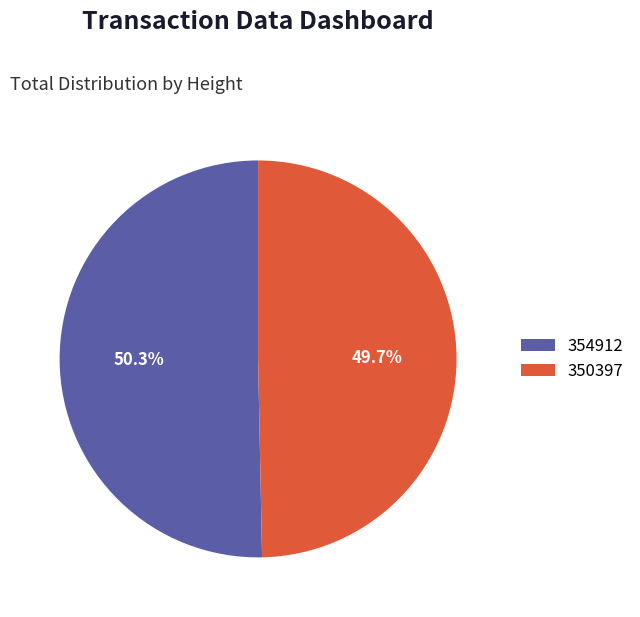

What is the largest slice in the pie chart?

354912